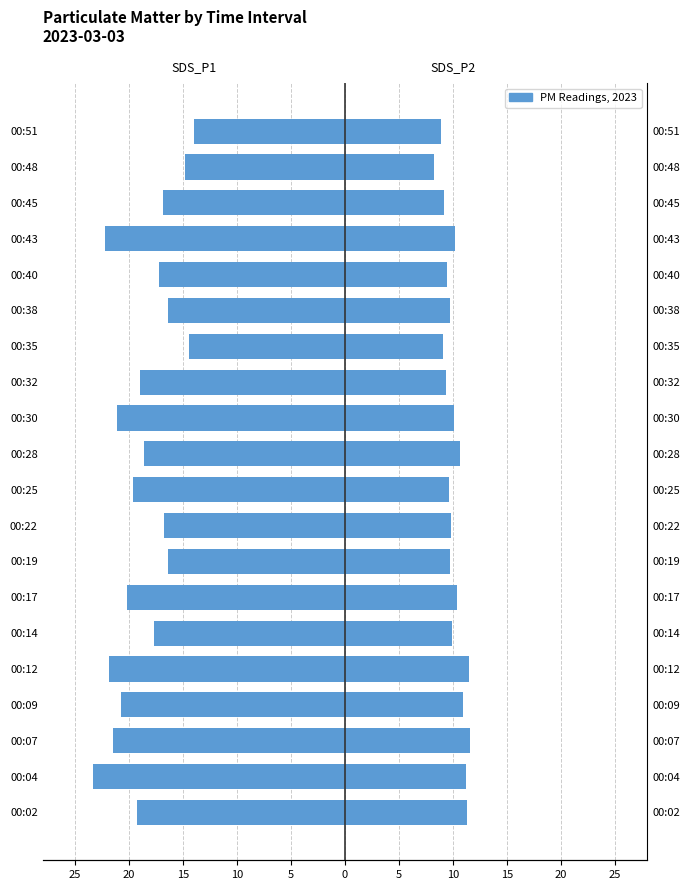

Which series changed the most between 00:09 and 00:51?

SDS_P1